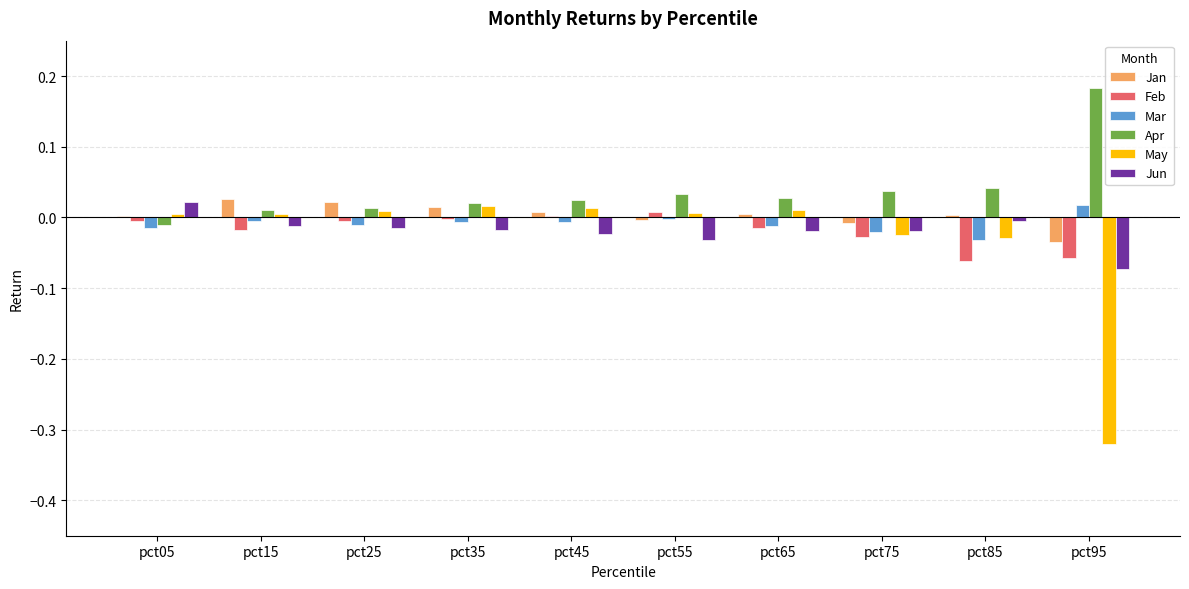

Which series changed the most between pct55 and pct95?

May